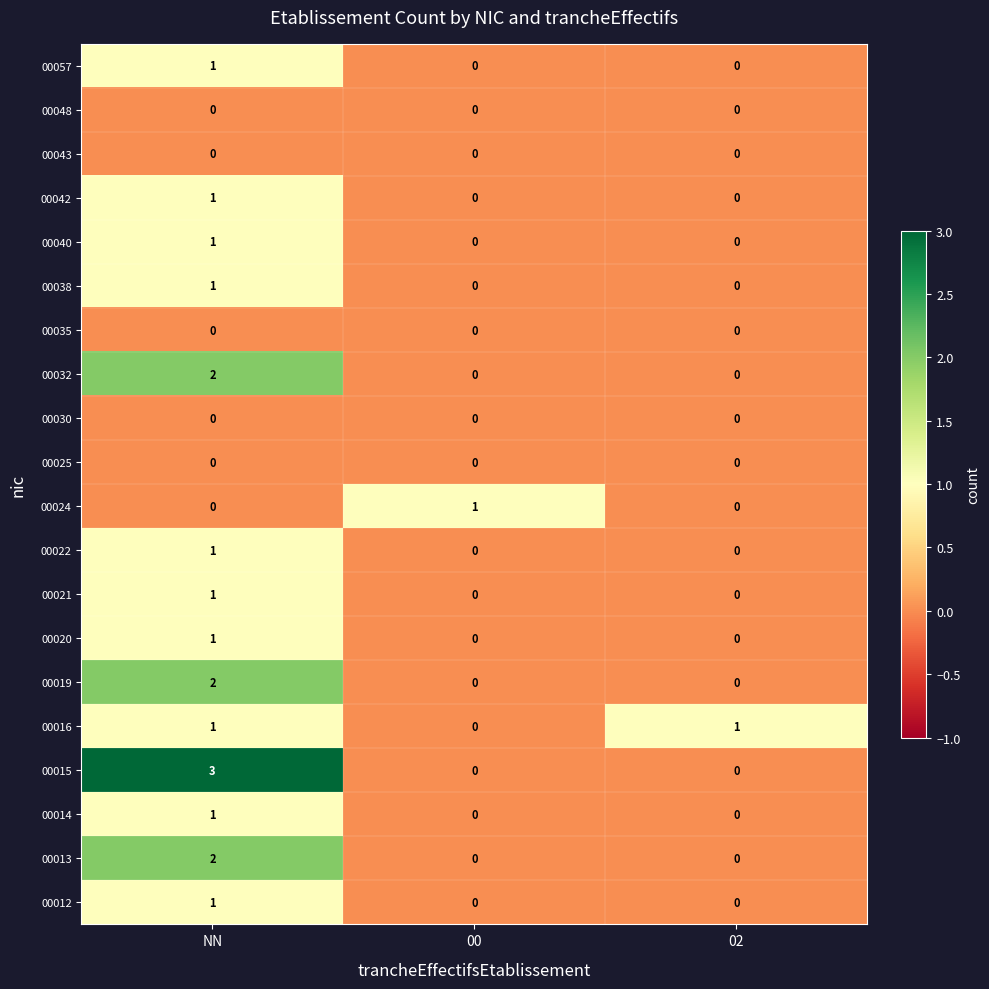

Count the number of categories in the chart.

3